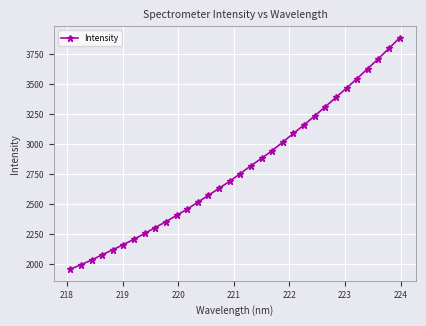

What is the greatest value displayed?

3886.9